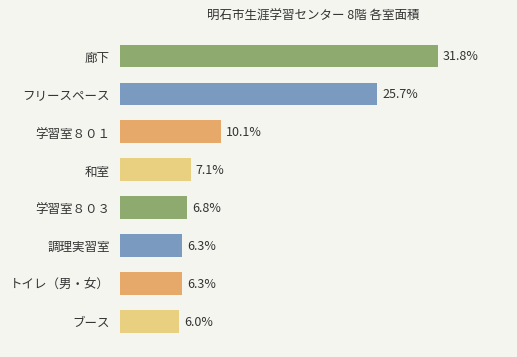

Between 学習室８０３ and 調理実習室, which is larger?

学習室８０３